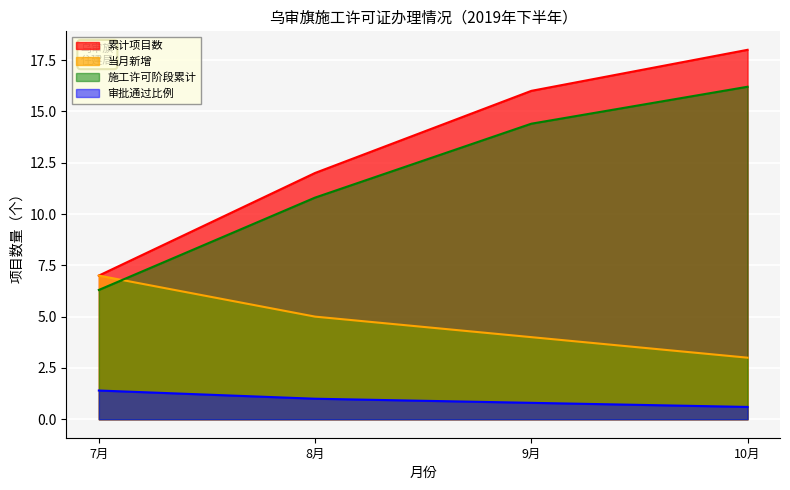

What is the minimum value for 累计项目数?

7.0